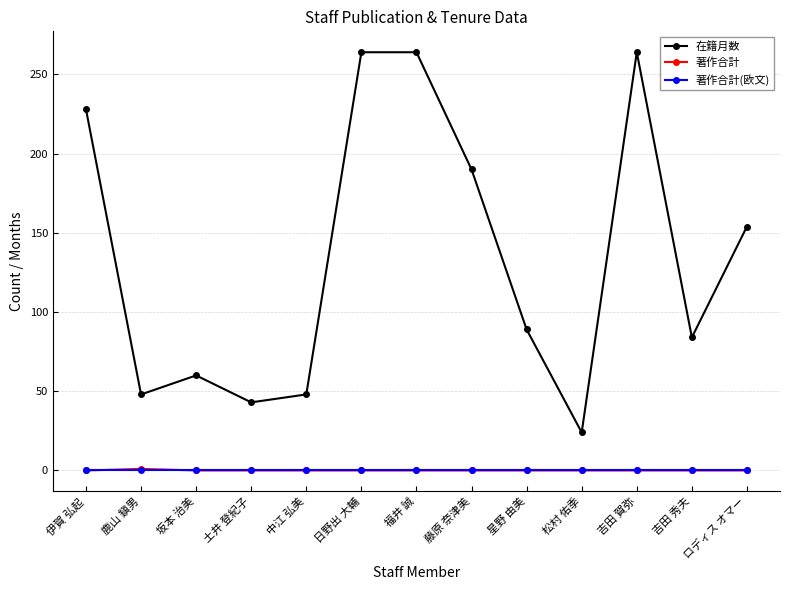

True or false: 在籍月数 and 著作合計 intersect in this chart.

False